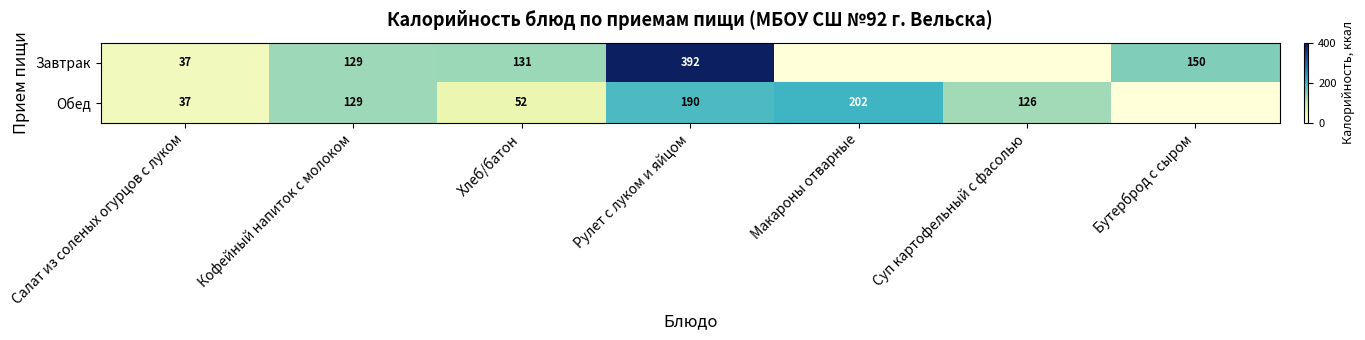

Which category has the lowest value across all series?

Макароны отварные